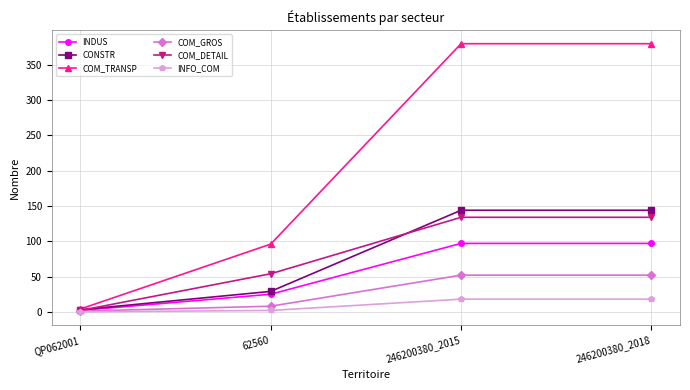

What is the label of the 4th point from the right?

QP062001